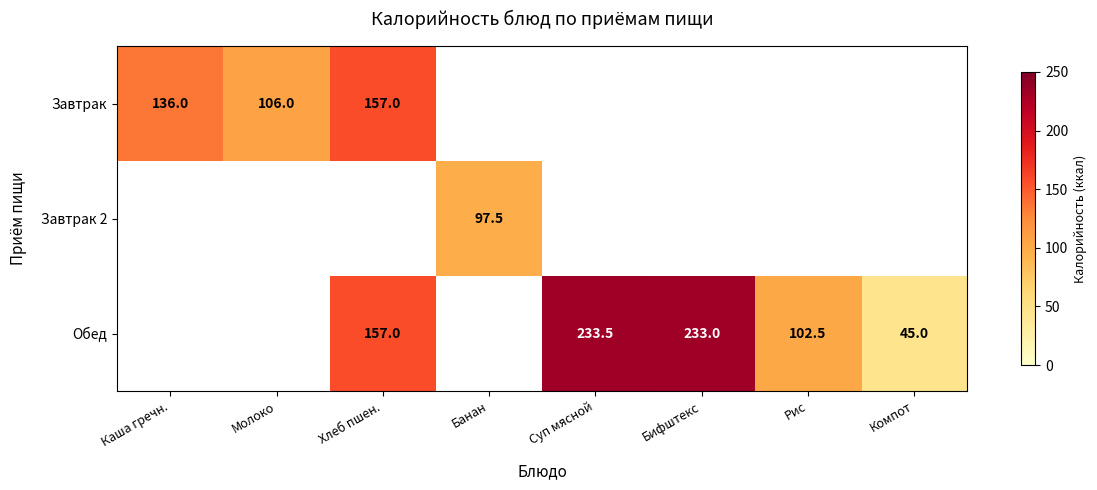

What is the difference between the Завтрак values at Хлеб пшен. and Молоко?

51.0